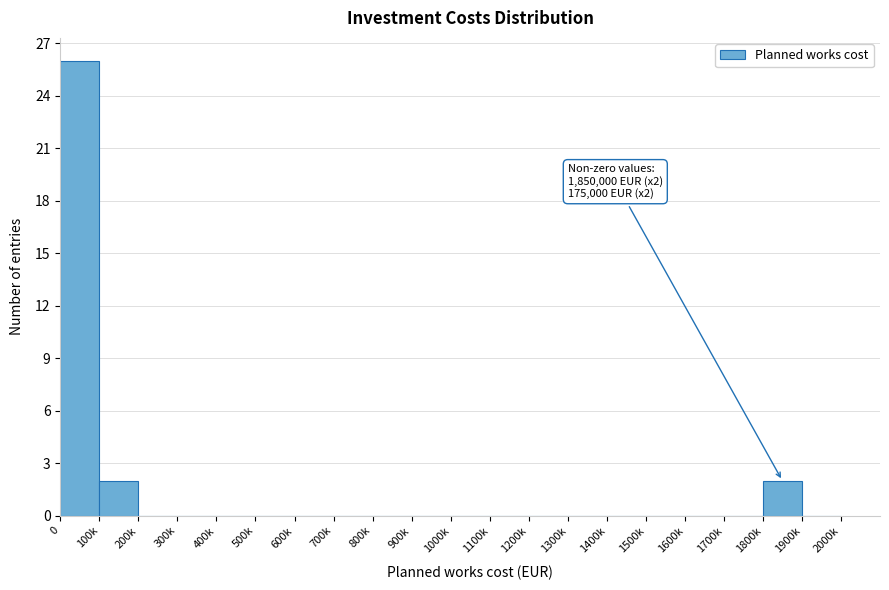

Reading right to left, what are all the values shown in this chart?

1900k=0	1800k=2	1700k=0	1600k=0	1500k=0	1400k=0	1300k=0	1200k=0	1100k=0	1000k=0	900k=0	800k=0	700k=0	600k=0	500k=0	400k=0	300k=0	200k=0	100k=2	0=26